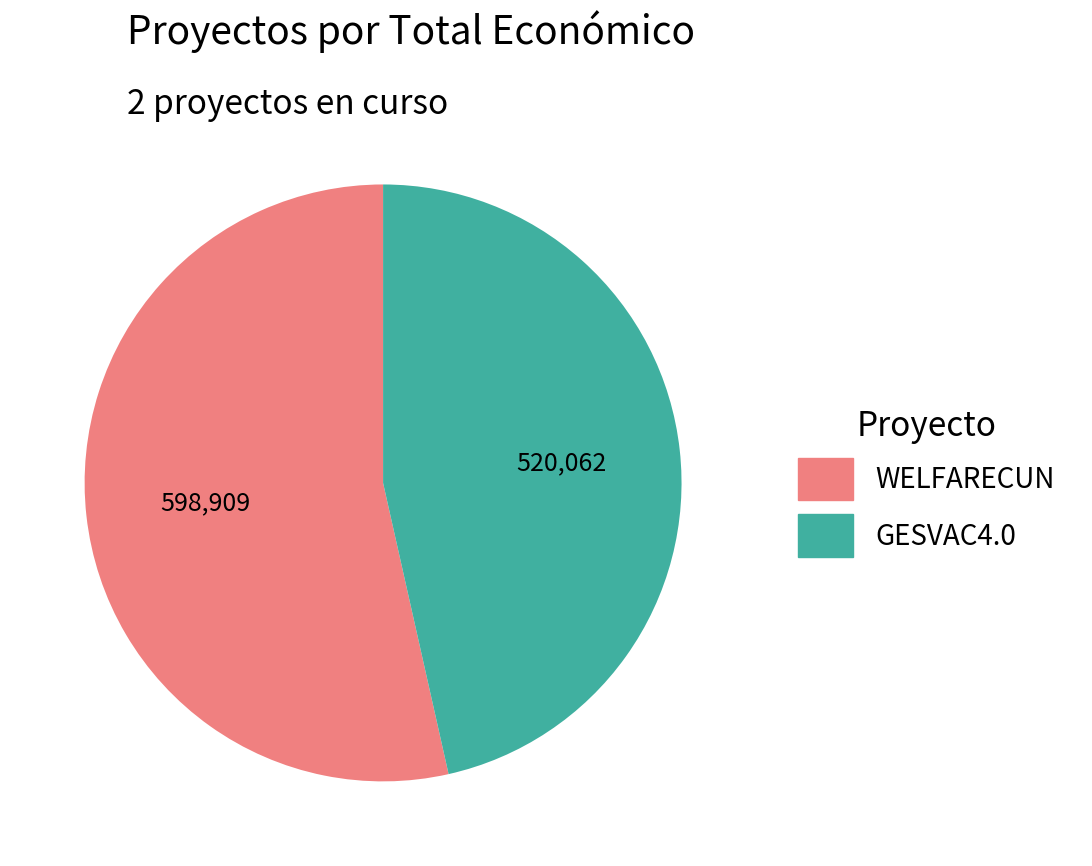

Is there any slice that represents more than half of the pie?

Yes